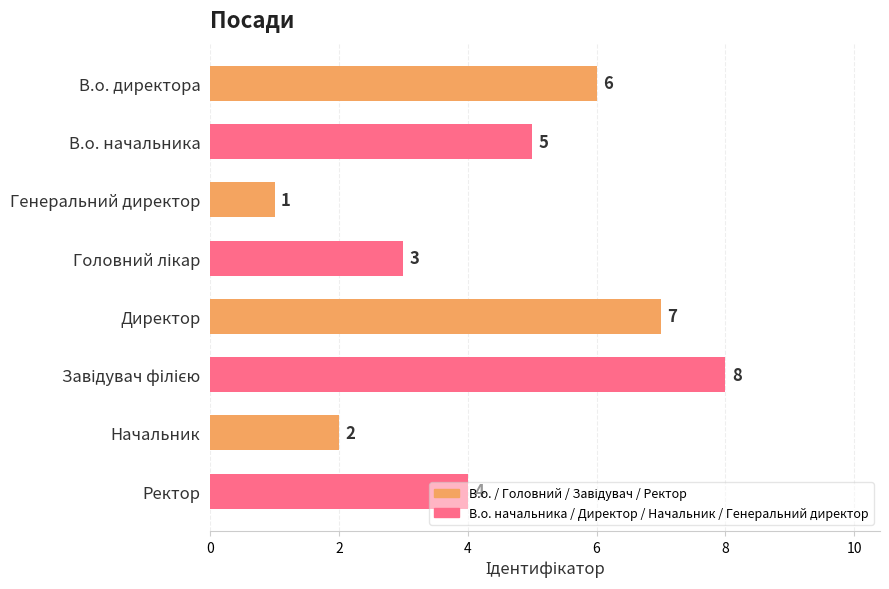

What is the difference between the second highest and minimum values?

6